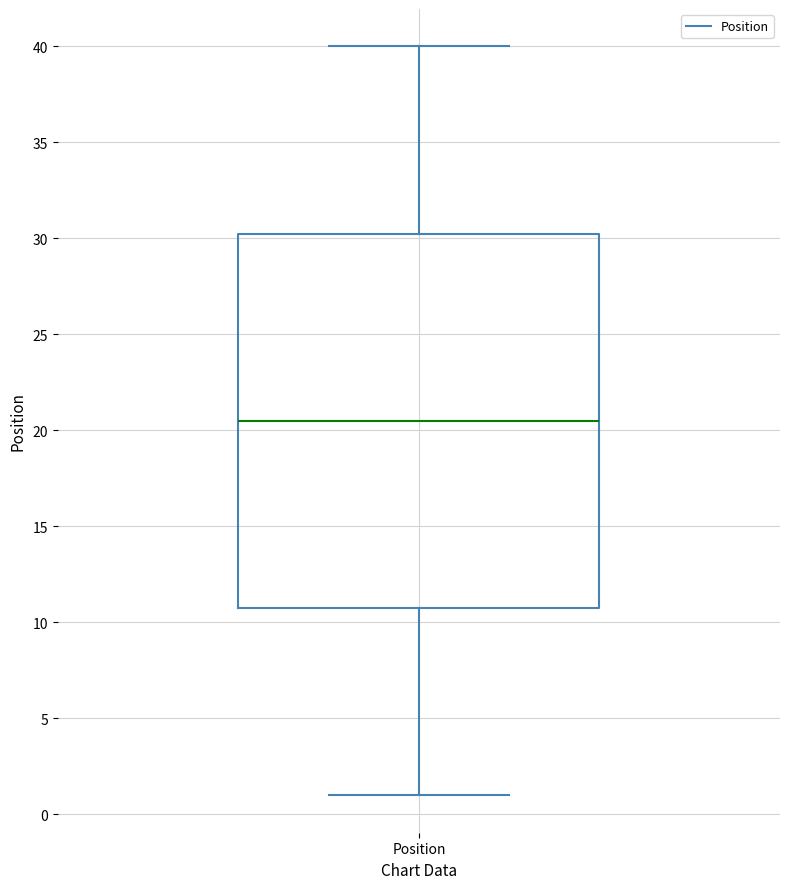

Transcribe this box plot: give where the median line is, the range the box spans, and where the two whiskers end, as read against the y-axis. The values are not printed on the chart, so give them approximately, as read against the axis.

median 20.5, box 11.0 to 30.5, whiskers 1.0 to 40.0